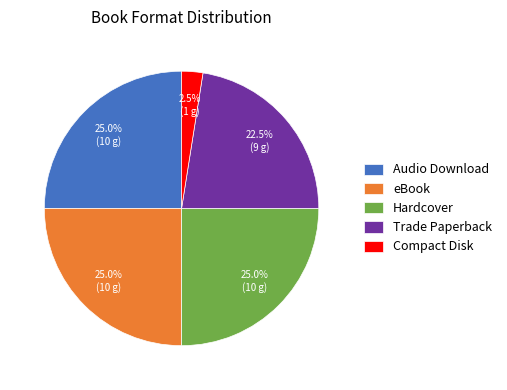

The Trade Paperback slice represents 14% of the pie. True or false?

False